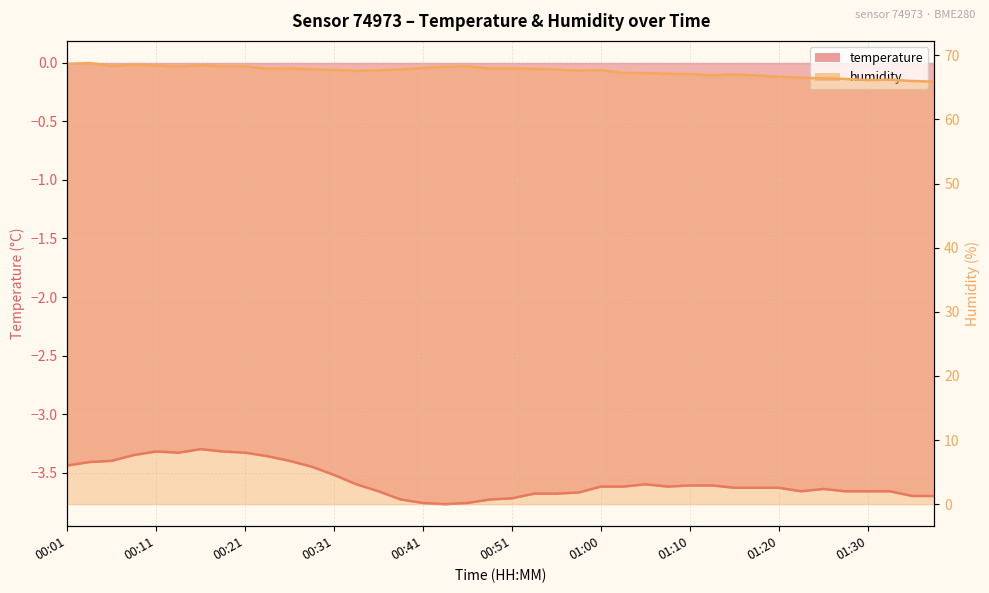

Is it true that temperature equals -3.8 at 00:41?

True